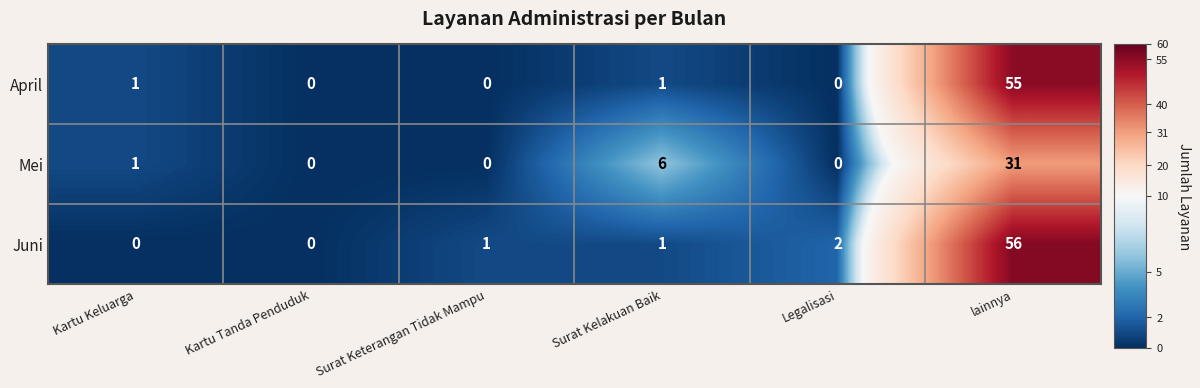

Rank the series by their maximum value, from highest to lowest.

Juni, April, Mei